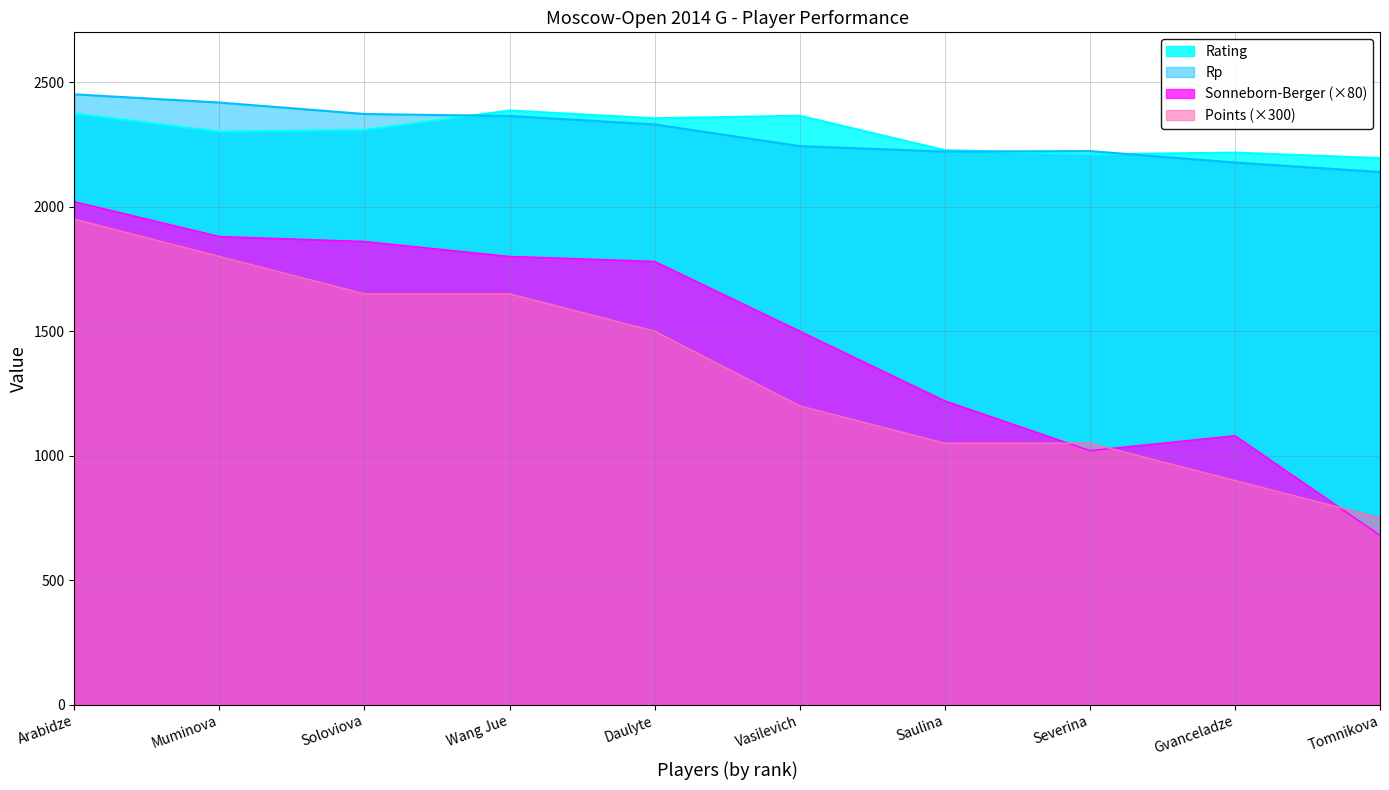

What are all the series names shown in the legend?

Rating, Rp, Sonneborn-Berger (×80), Points (×300)